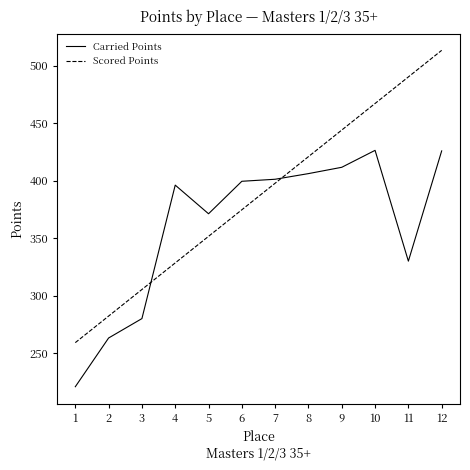

How many distinct data groups are displayed?

2